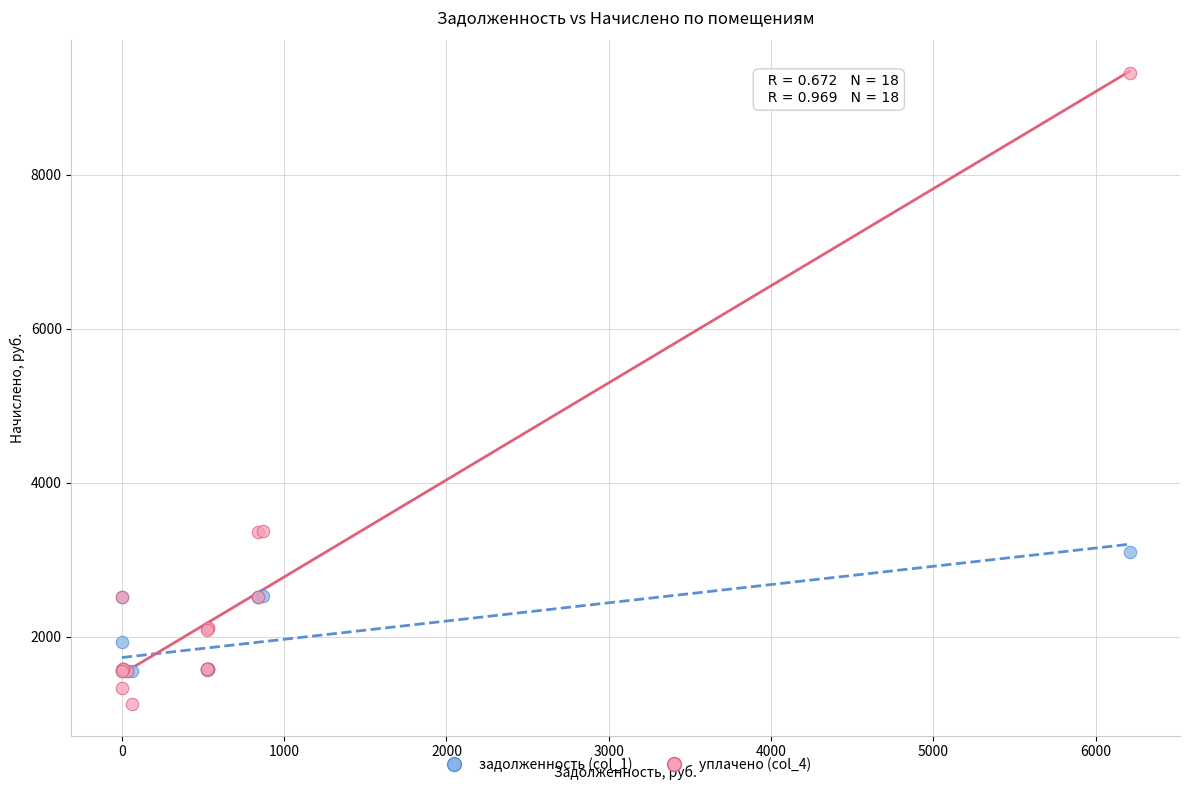

Which series has the largest Y range (max minus min)?

уплачено (col_4)